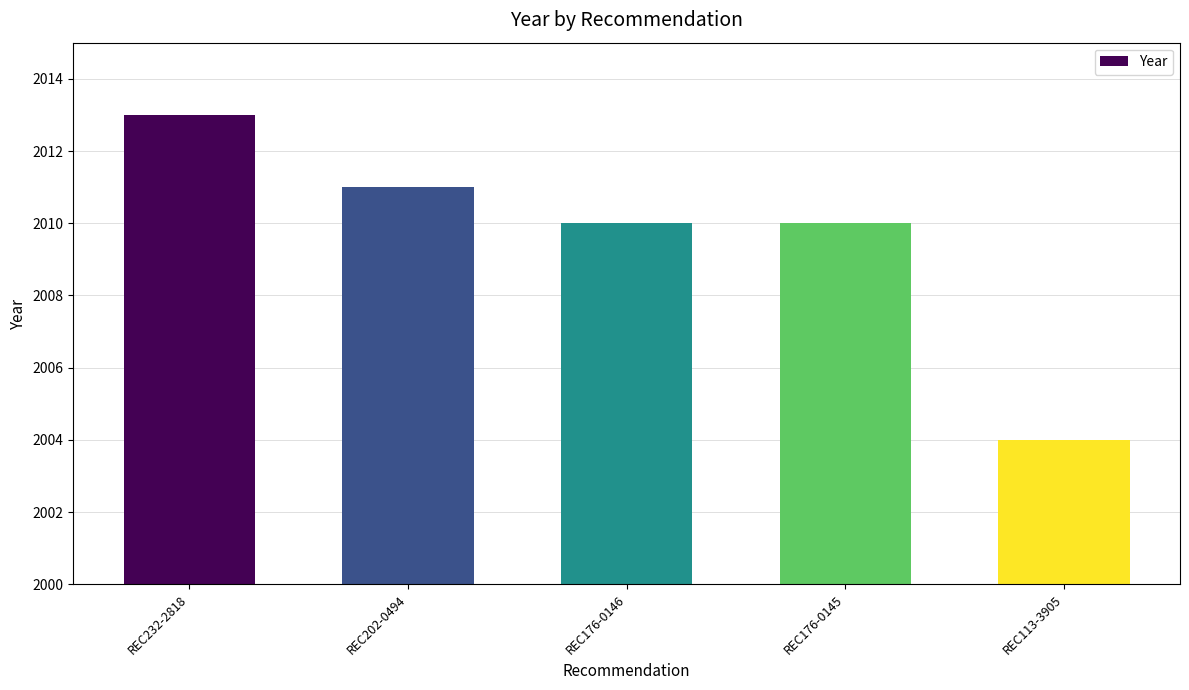

Reading left to right, list all the values displayed in this chart.

REC232-2818=2013	REC202-0494=2011	REC176-0146=2010	REC176-0145=2010	REC113-3905=2004